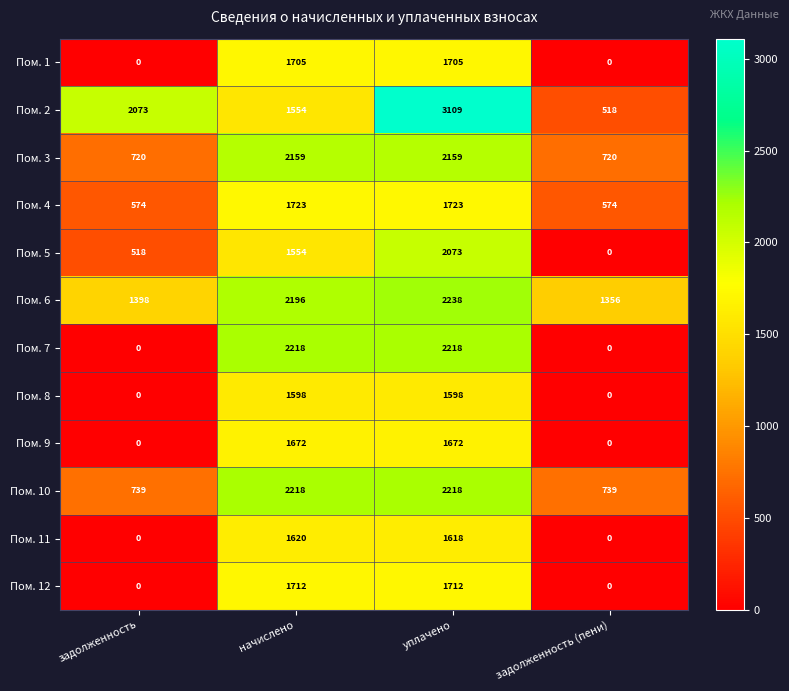

Where is Пом. 2 nearest to the value 1813?

начислено